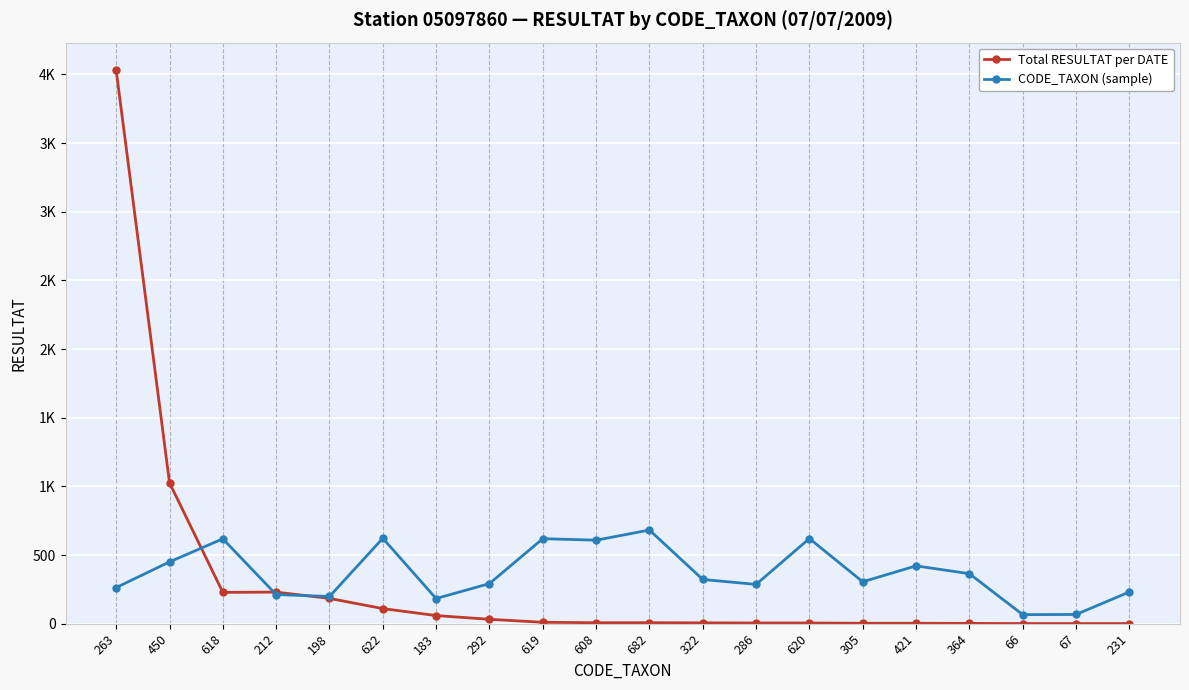

Does the chart have visible grid lines?

Yes